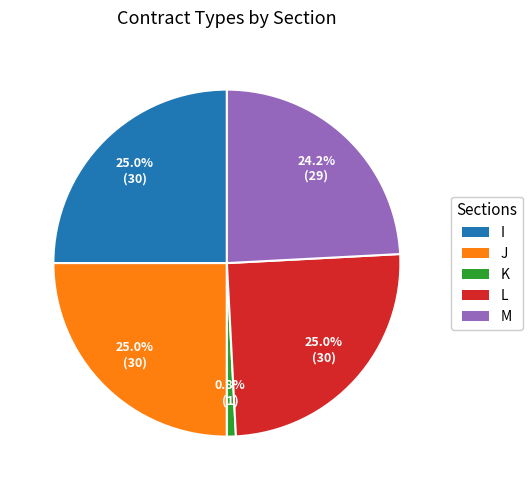

What percentage is the L slice, to the nearest percent?

25%